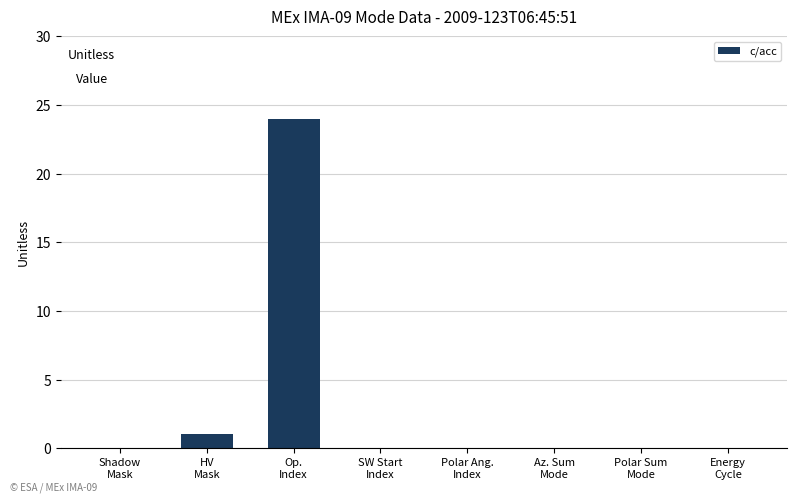

At which label is the value closest to 12?

HV
Mask